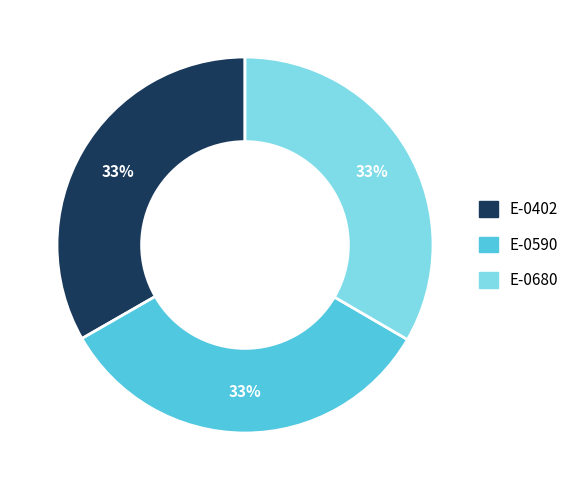

To the nearest percent, what percentage of the pie is E-0680?

33%